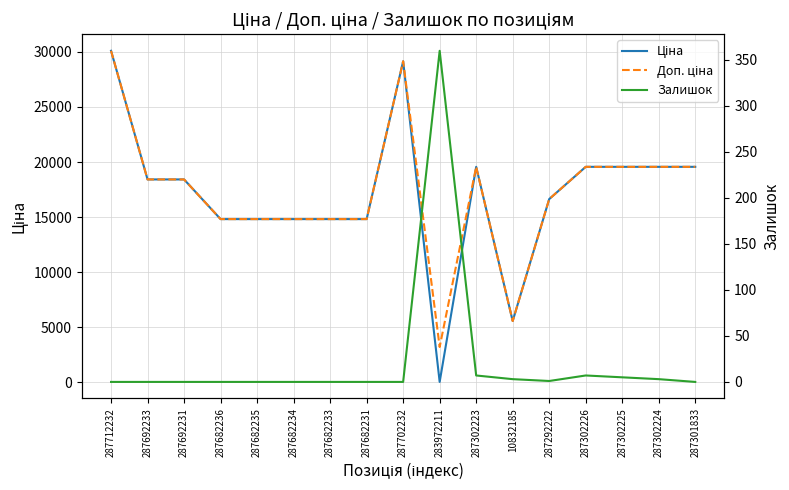

How many values in the Доп. ціна series exceed 18420?

9